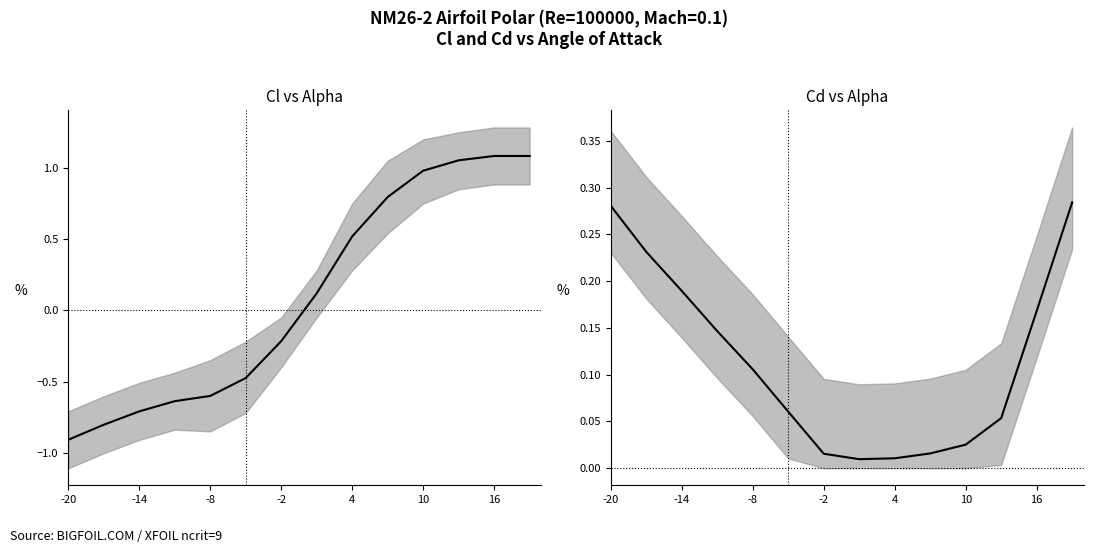

How many intersections are there between Cd and Cl?

1